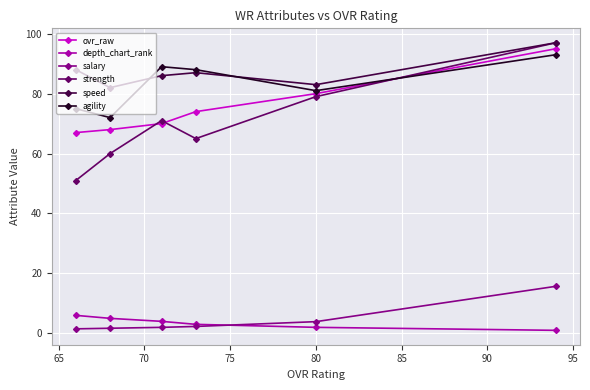

How many values in the agility series exceed 88?

2